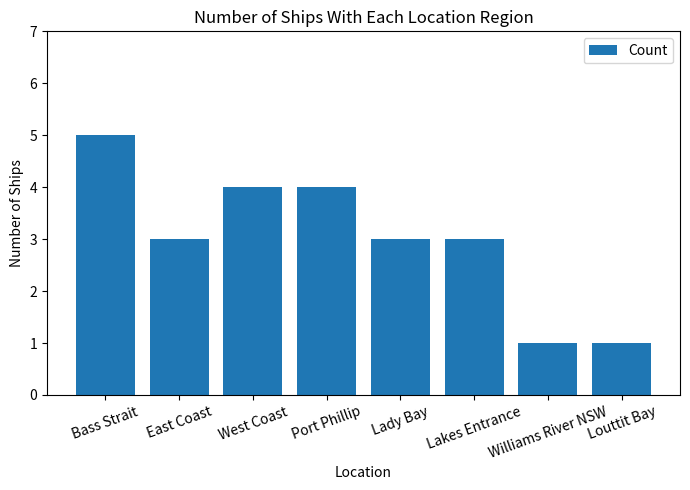

What is the difference between the maximum and minimum values?

4